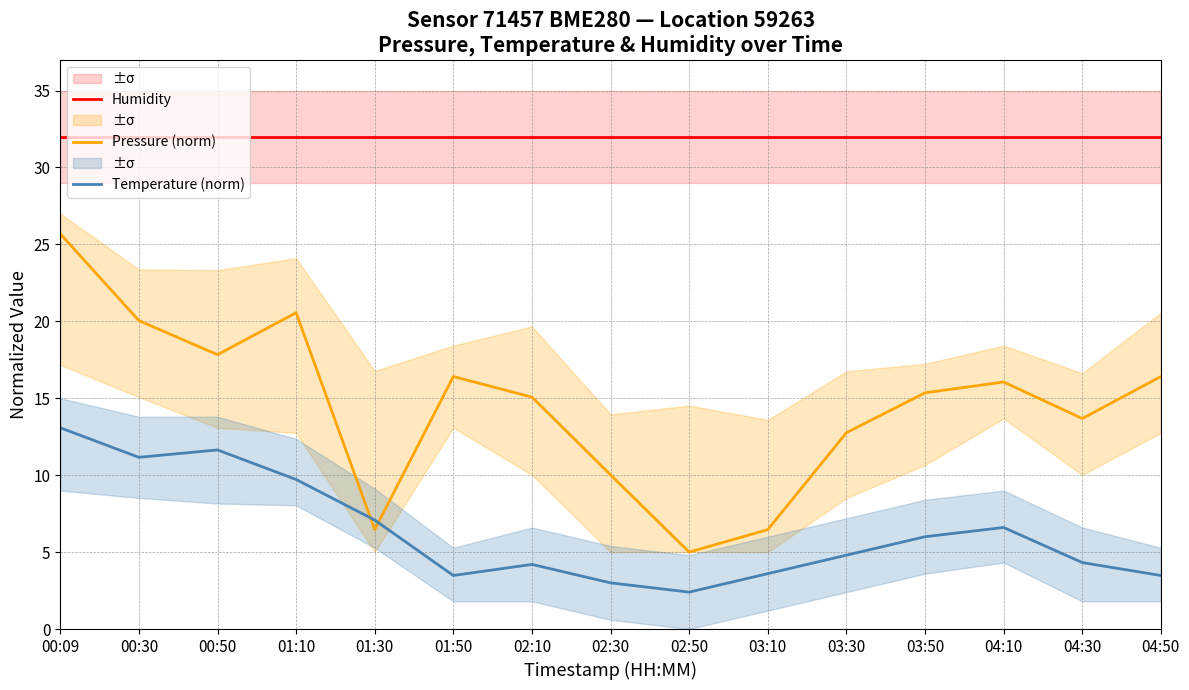

At which label does Pressure (norm) reach its peak?

00:09